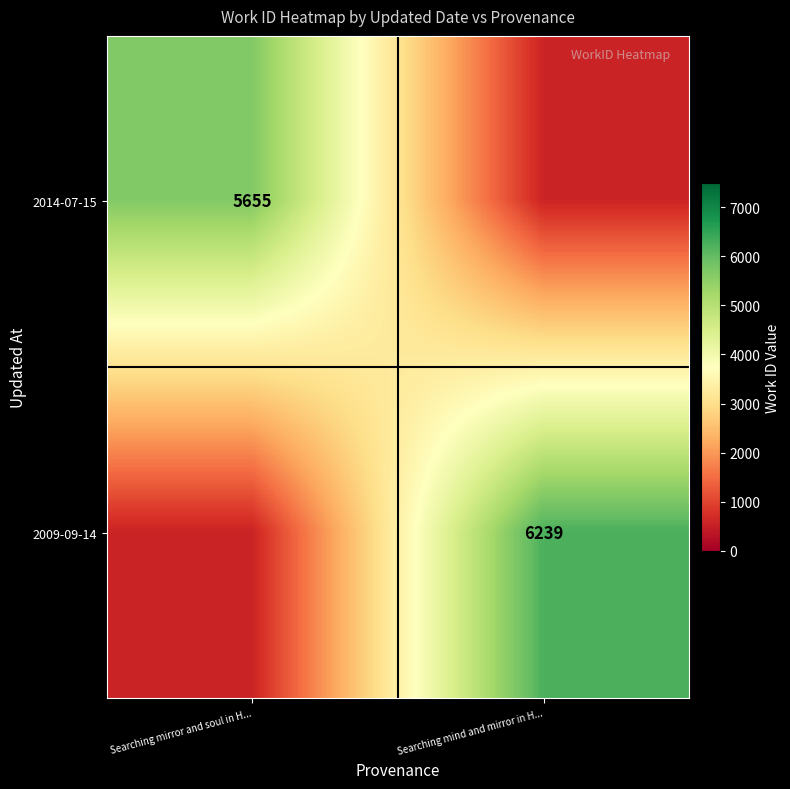

Is it true that 2014-07-15 equals 5655.0 at Searching mirror and soul in H...?

True